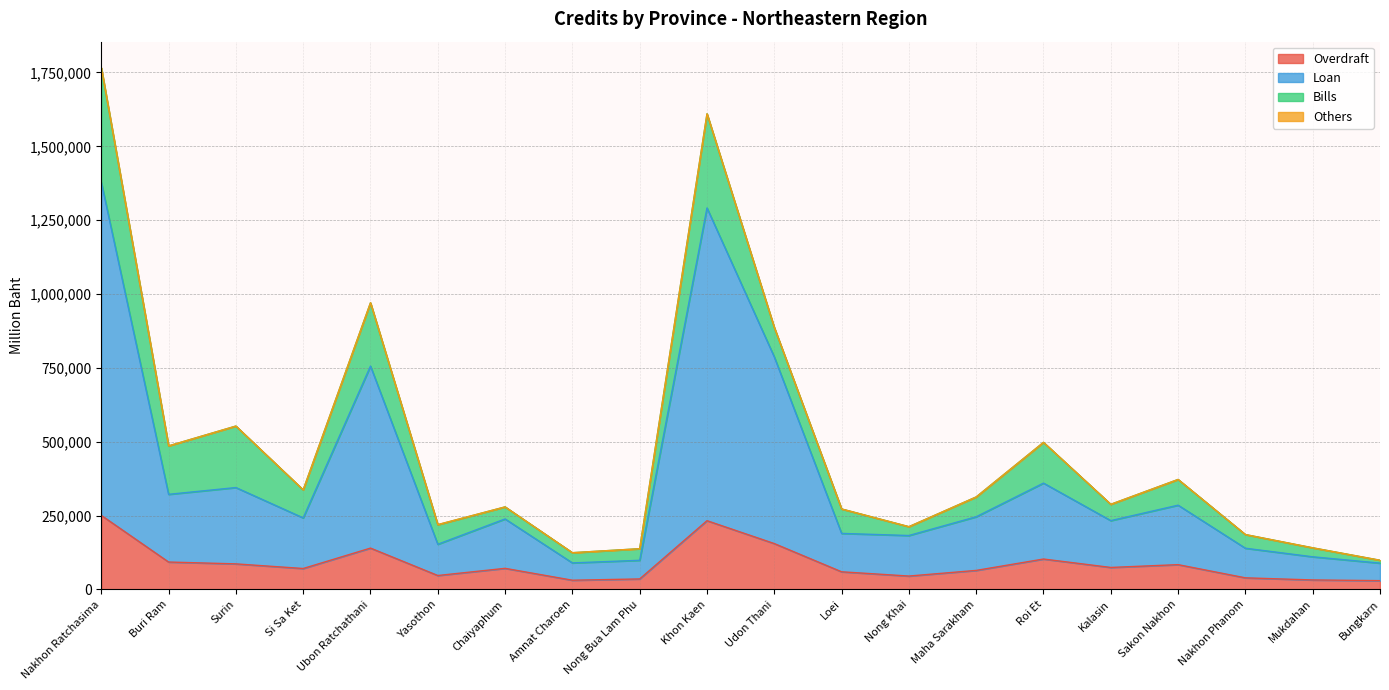

At which label does Overdraft reach its minimum?

Bungkarn